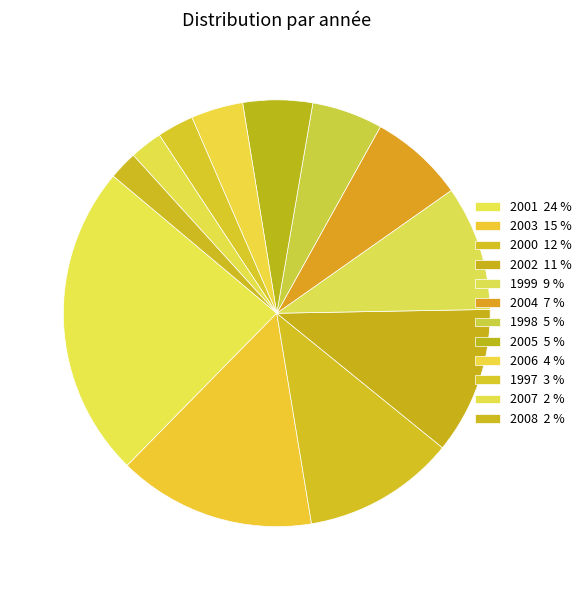

How many segments does this pie chart have?

12